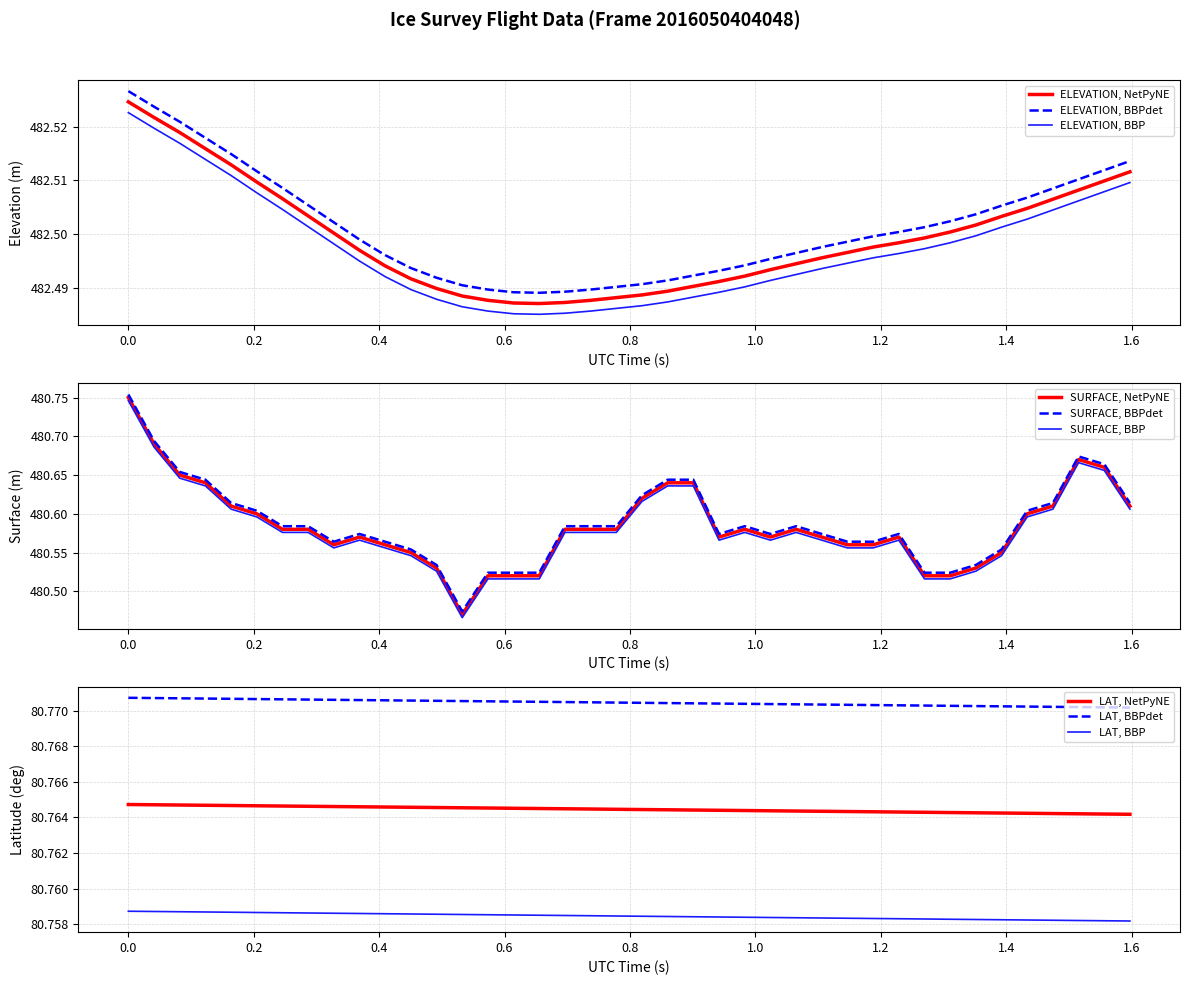

Is this an area chart (filled region under the line)?

No